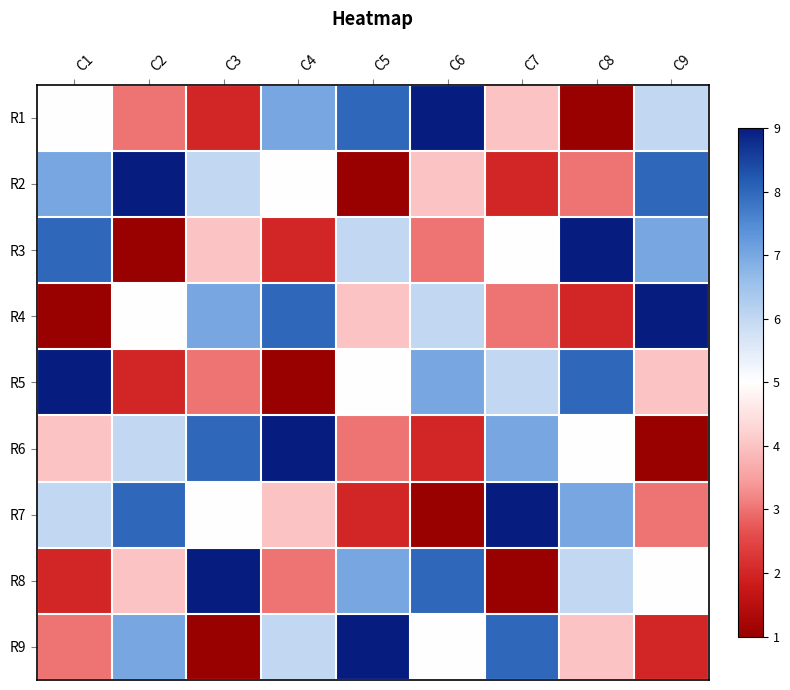

Count the number of data series in this chart.

9